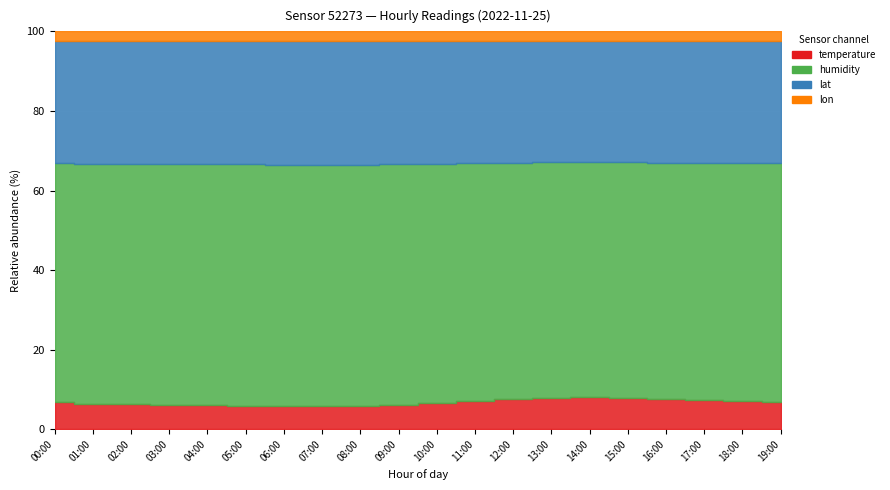

Rank the categories by lat value from highest to lowest.

00:00, 01:00, 02:00, 03:00, 04:00, 05:00, 06:00, 07:00, 08:00, 09:00, 10:00, 11:00, 12:00, 13:00, 14:00, 15:00, 16:00, 17:00, 18:00, 19:00